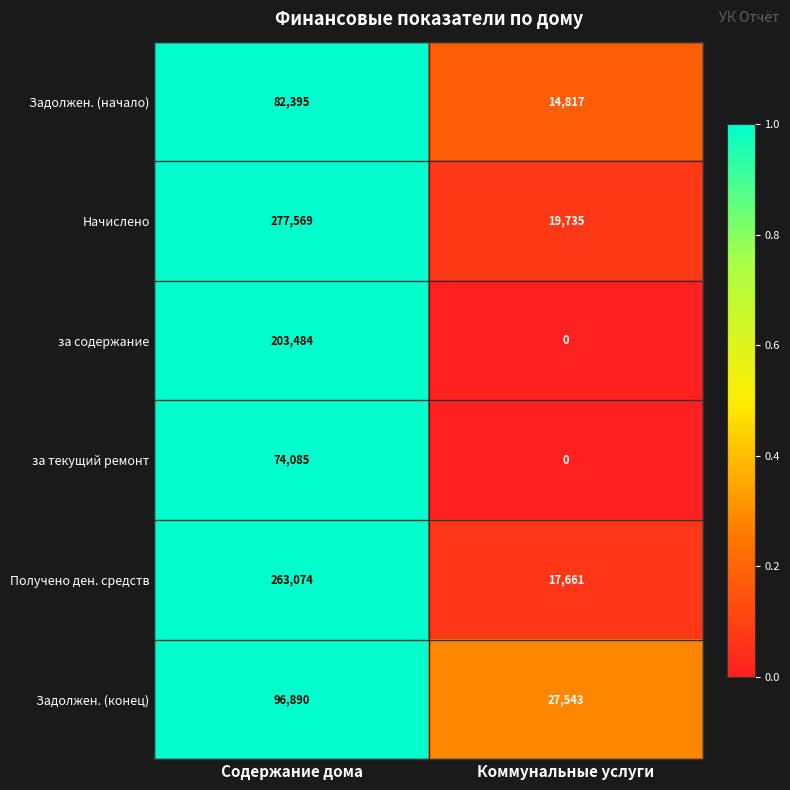

What is the difference between the maximum and minimum values in the Начислено series?

257834